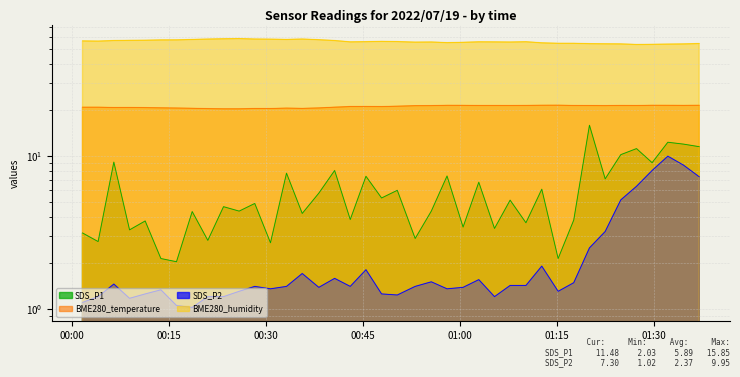

What is the maximum value for BME280_humidity?

58.5